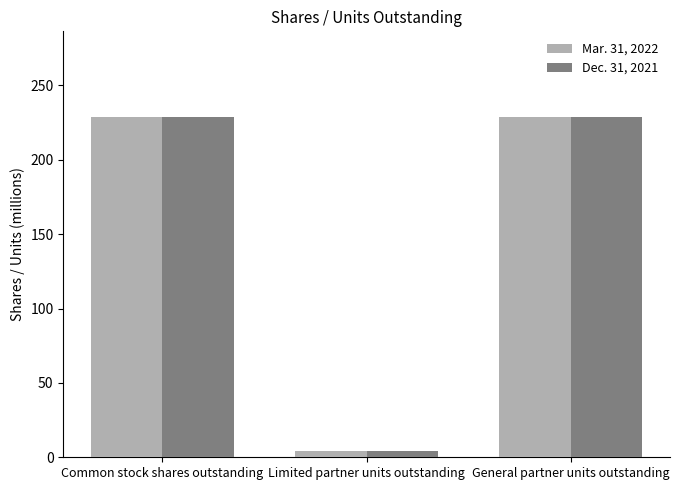

How many groups of bars are there?

3